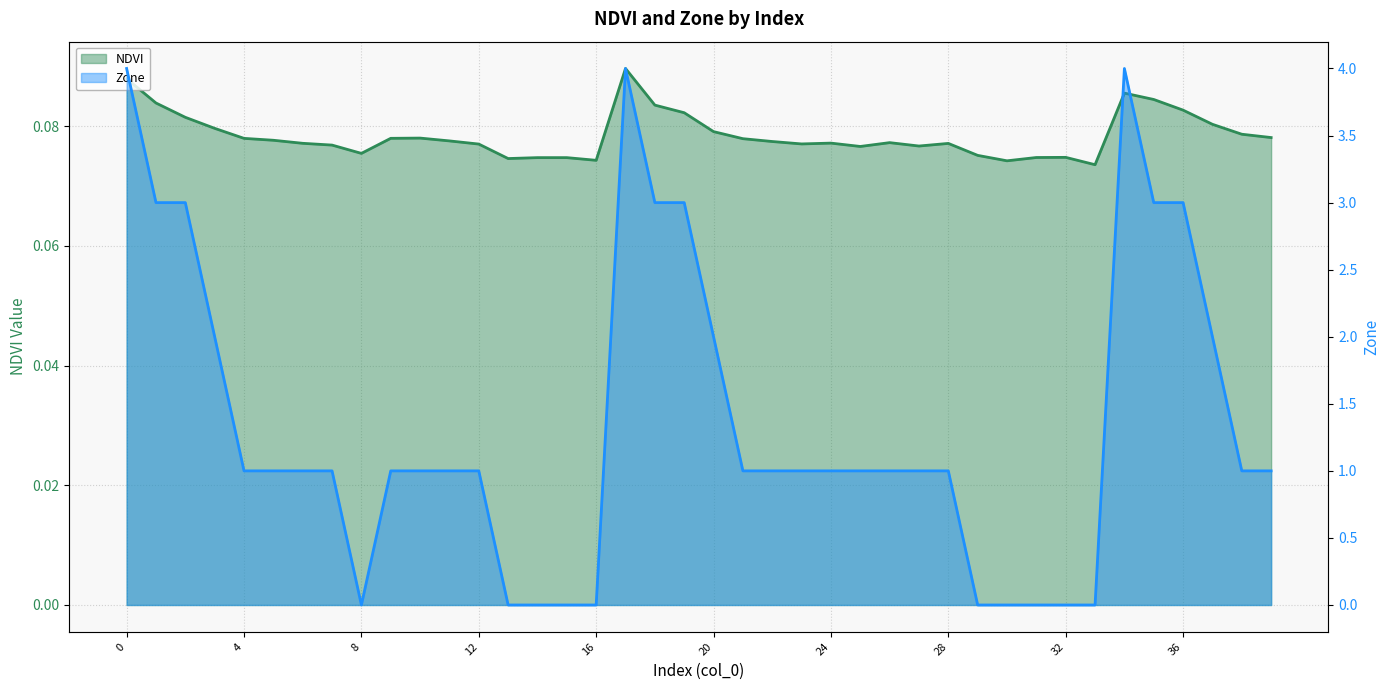

True or false: NDVI and Zone intersect in this chart.

True